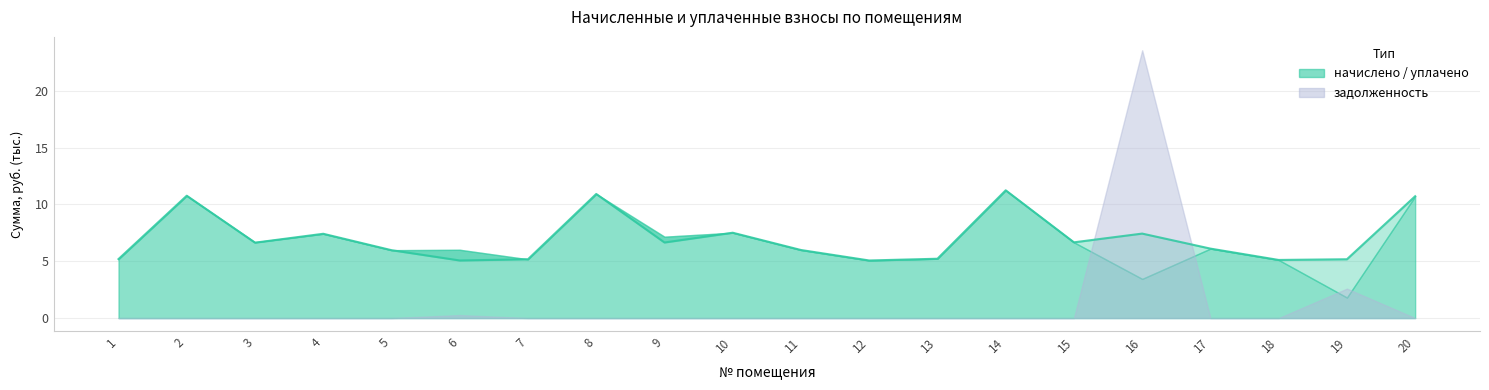

At which label is the value closest to 8?

10